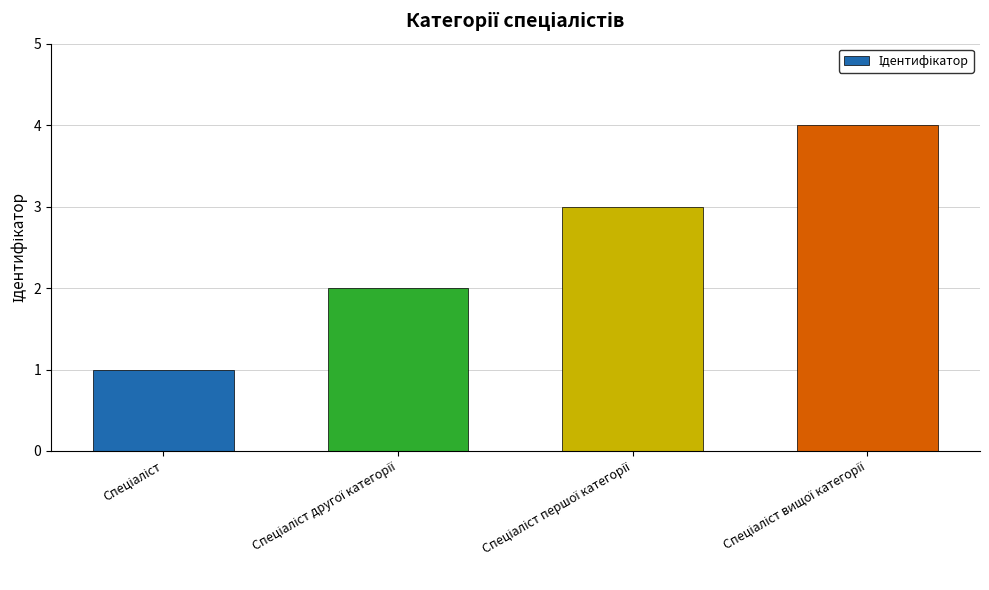

What is the difference between the maximum and minimum values?

3